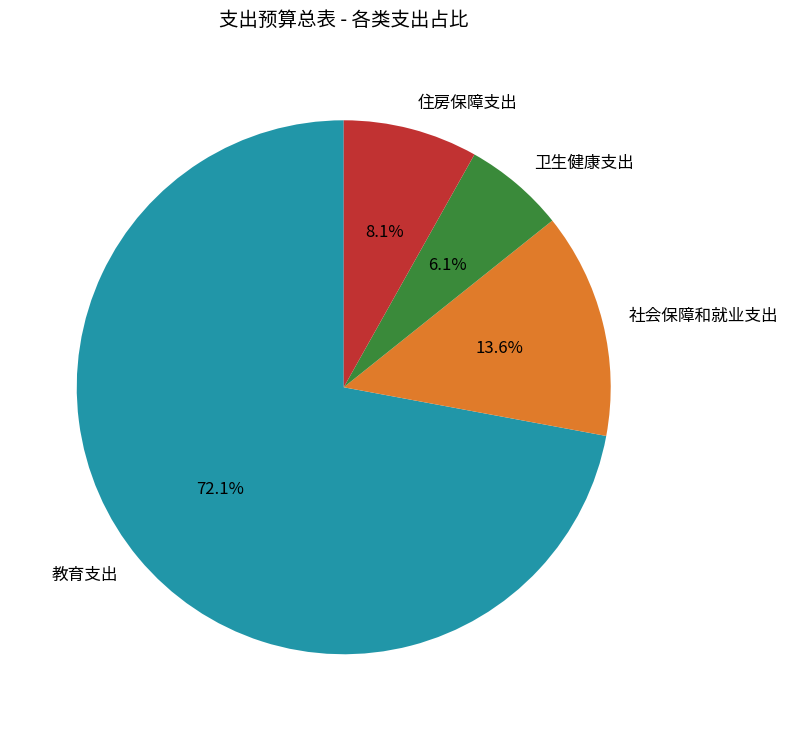

What is the ratio of the value at 教育支出 to the value at 社会保障和就业支出?

5.3